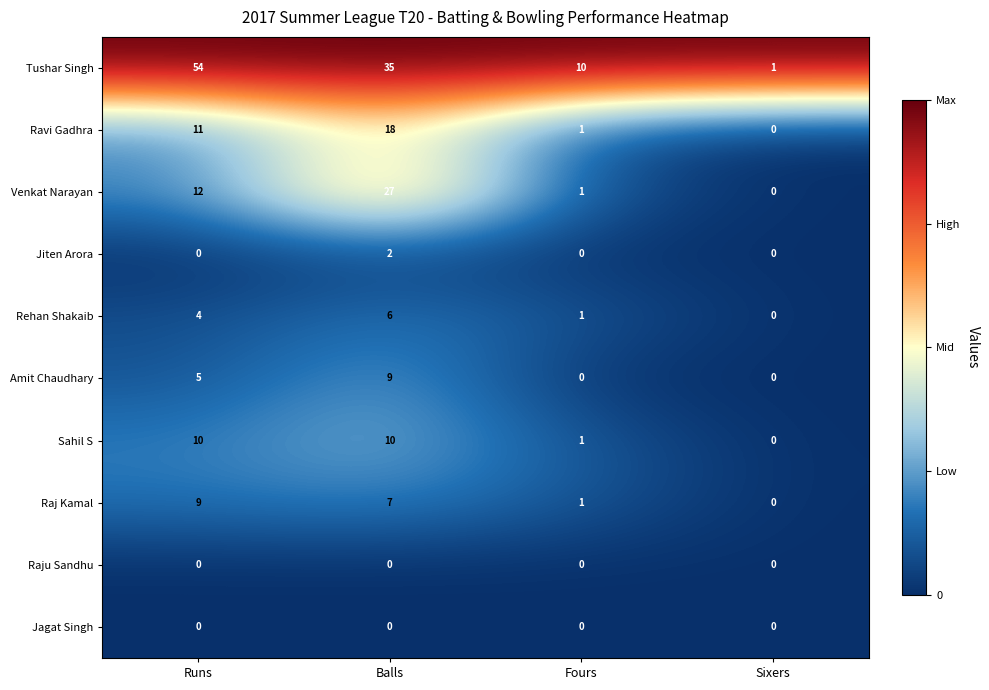

The Raj Kamal series shows 1 at Fours. True or false?

True